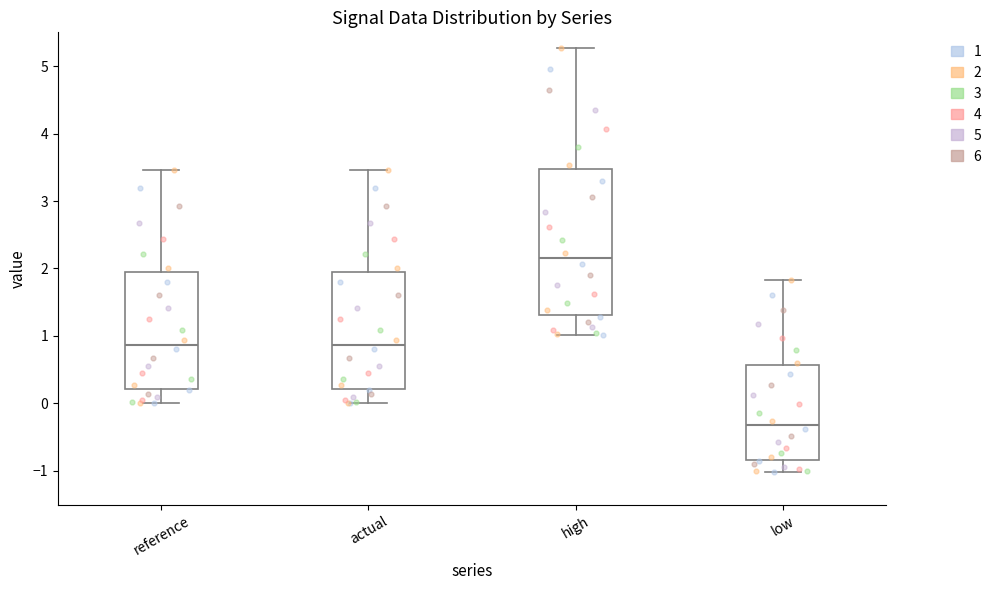

Reading left to right, transcribe this box plot: for each box, give where its median line is, the range the box spans, and where its two whiskers end, as read against the y-axis. The values are not printed on the chart, so give them approximately, as read against the axis.

reference: median 0.9, box 0.2 to 1.9, whiskers 0.0 to 3.5
actual: median 0.9, box 0.2 to 1.9, whiskers 0.0 to 3.5
high: median 2.1, box 1.3 to 3.5, whiskers 1.0 to 5.3
low: median -0.3, box -0.8 to 0.6, whiskers -1.0 to 1.8